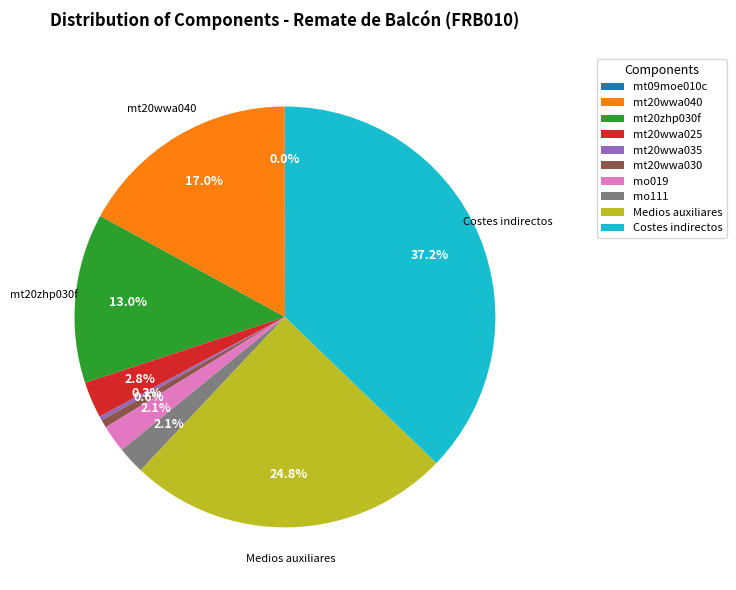

Does mt20wwa035 account for over 50% of the chart?

No